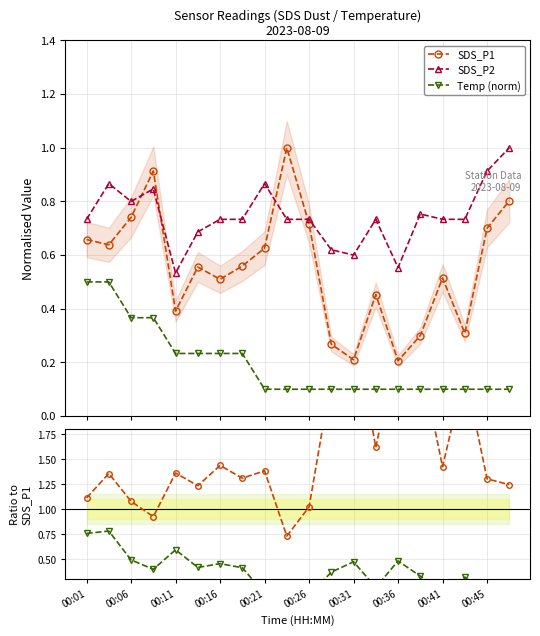

What is the value of the Temp (norm) point at the 16th from the left?

0.1